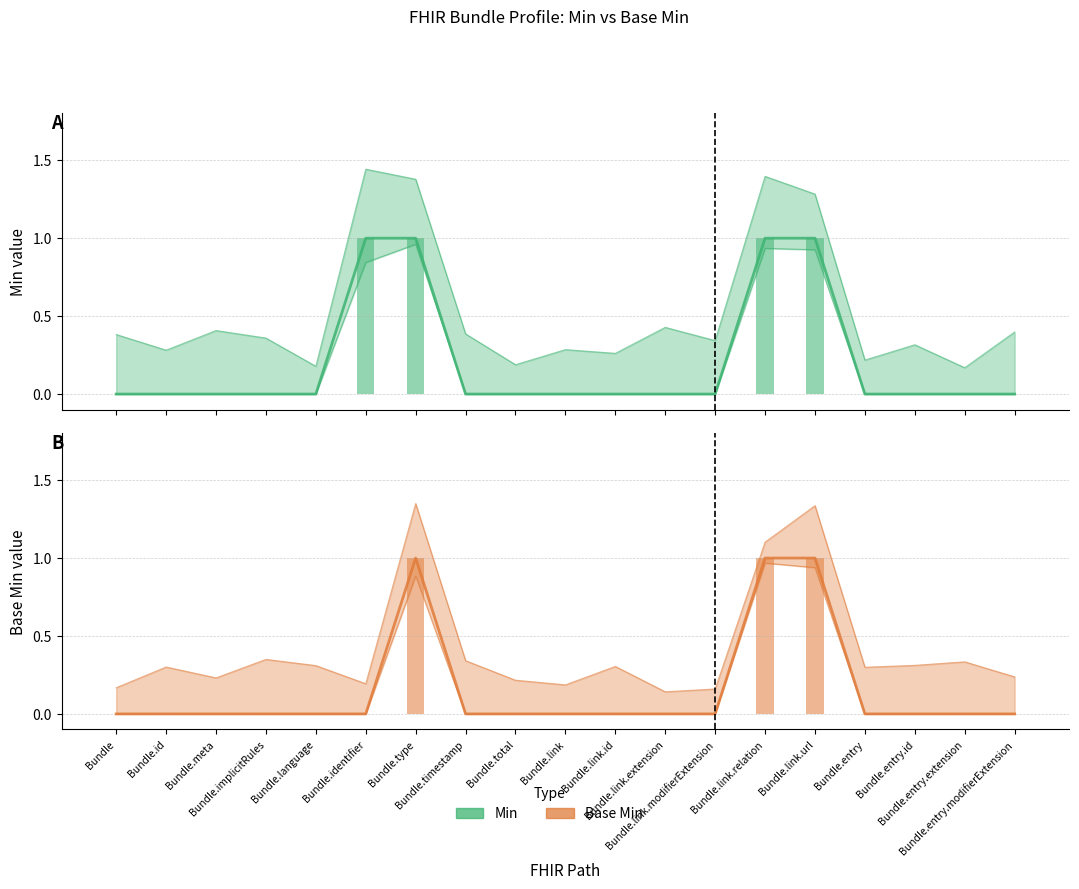

Does the chart contain stacked bars?

No